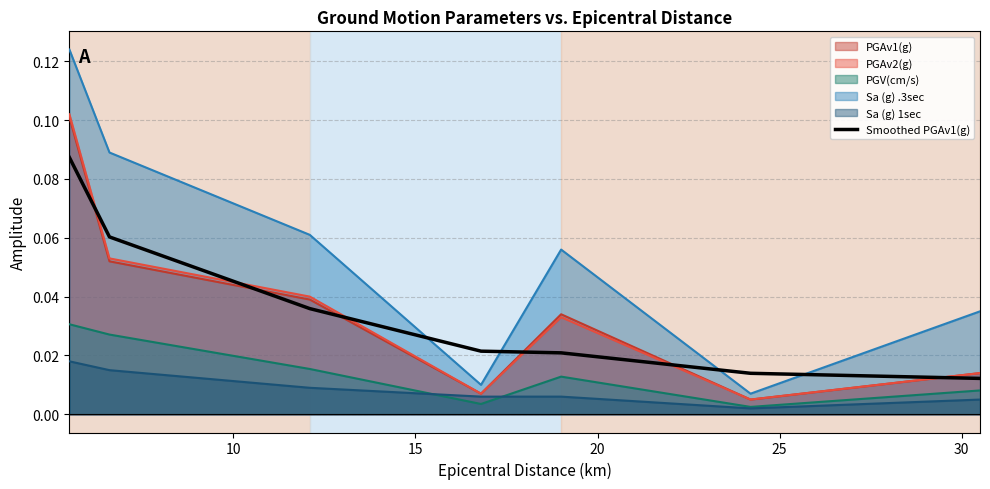

True or false: PGV(cm/s) and Sa (g) .3sec cross at least once.

False